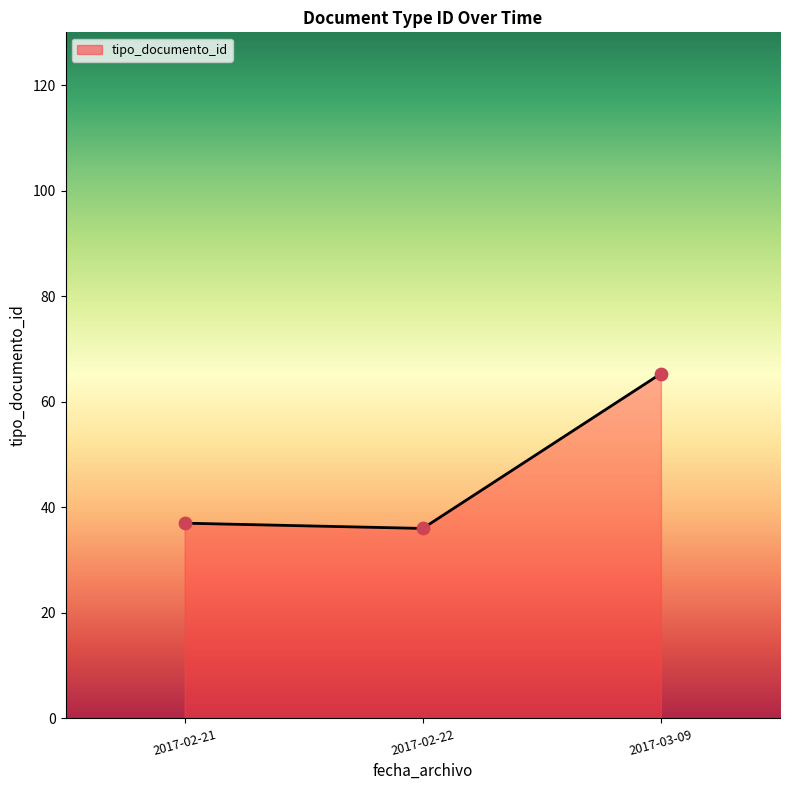

Which has a higher value, 2017-03-09 or 2017-02-22?

2017-03-09